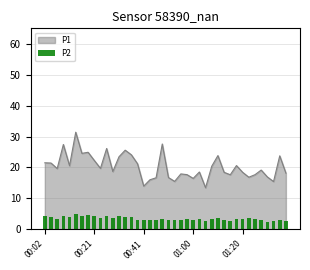

Between 19 and 30, which is larger?

19